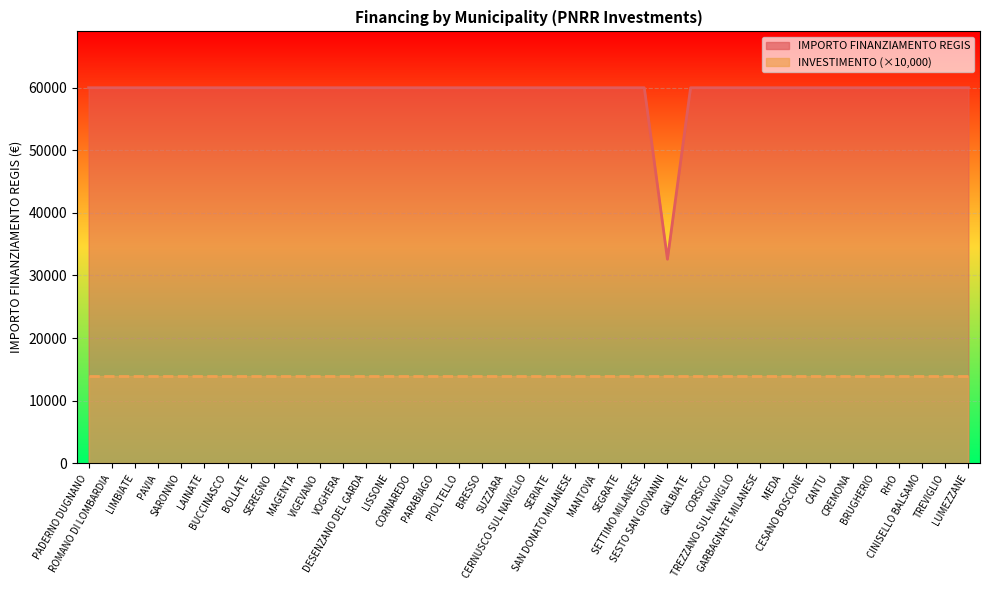

Rank the categories by value from highest to lowest.

PADERNO DUGNANO, ROMANO DI LOMBARDIA, LIMBIATE, PAVIA, SARONNO, LAINATE, BUCCINASCO, BOLLATE, SEREGNO, MAGENTA, VIGEVANO, VOGHERA, DESENZANO DEL GARDA, LISSONE, CORNAREDO, PARABIAGO, PIOLTELLO, BRESSO, SUZZARA, CERNUSCO SUL NAVIGLIO, SERIATE, SAN DONATO MILANESE, MANTOVA, SEGRATE, SETTIMO MILANESE, GALBIATE, CORSICO, TREZZANO SUL NAVIGLIO, GARBAGNATE MILANESE, MEDA, CESANO BOSCONE, CANTU, CREMONA, BRUGHERIO, RHO, CINISELLO BALSAMO, TREVIGLIO, LUMEZZANE, SESTO SAN GIOVANNI